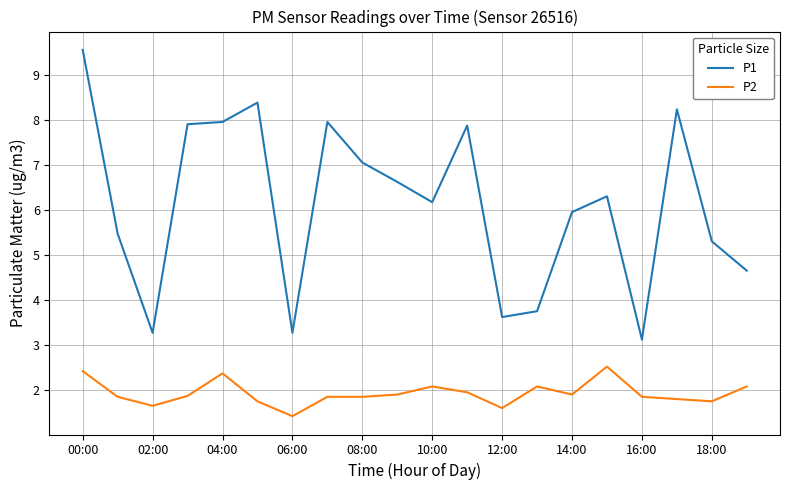

True or false: P1 and P2 cross at least once.

False